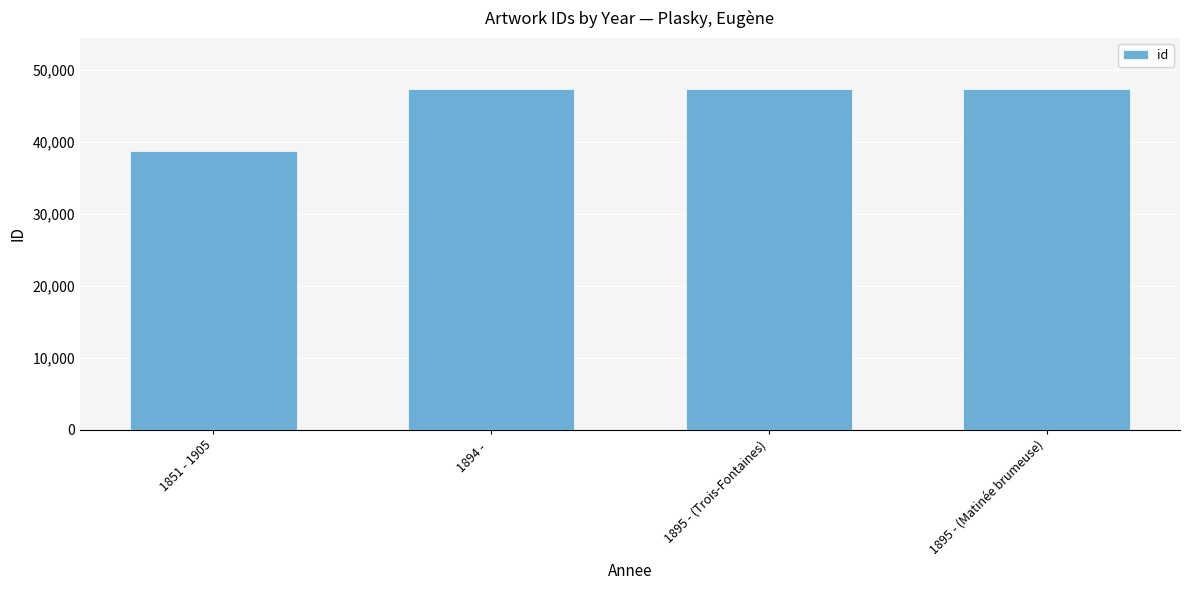

At which label does the data first exceed 47339?

1894 - 